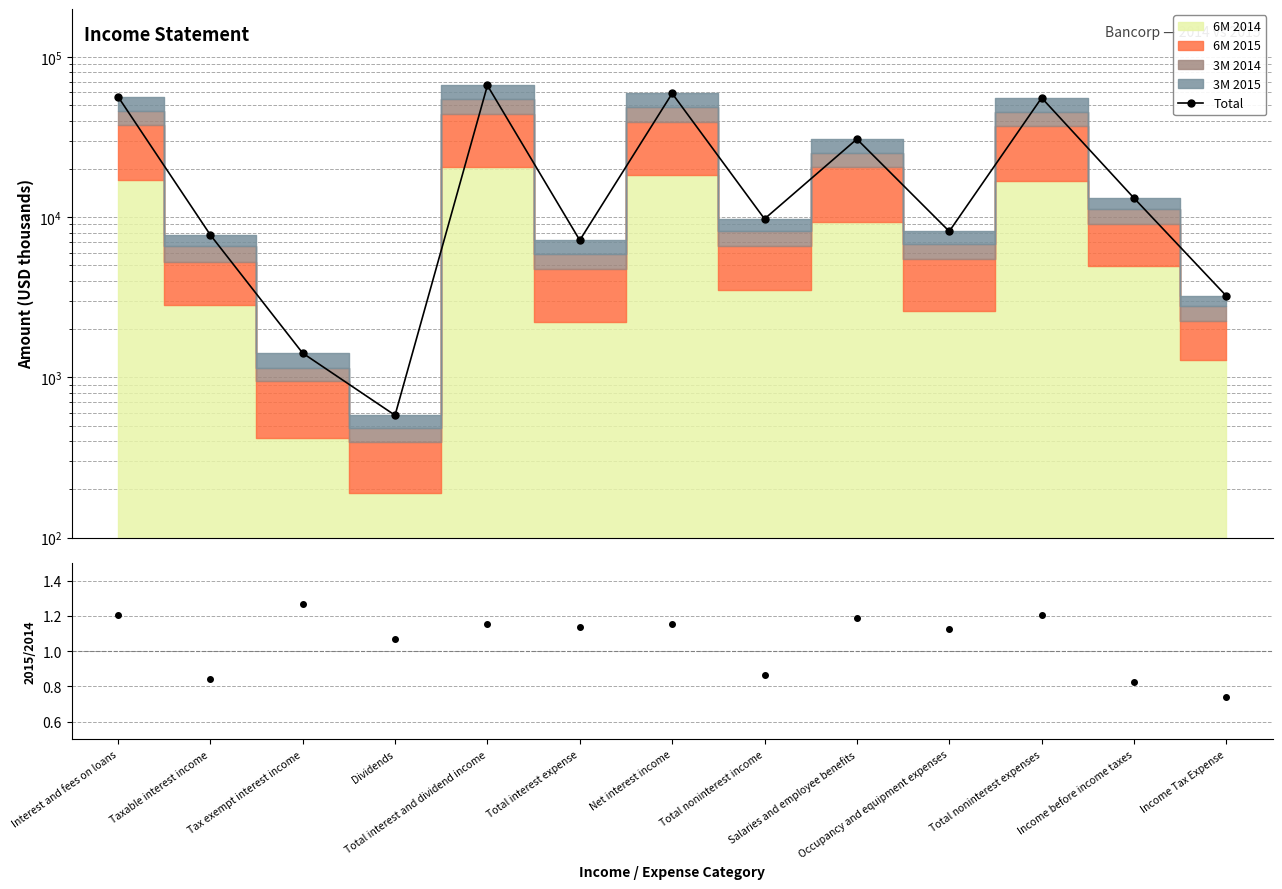

What value does the Total series have at Income Tax Expense?

3220.0